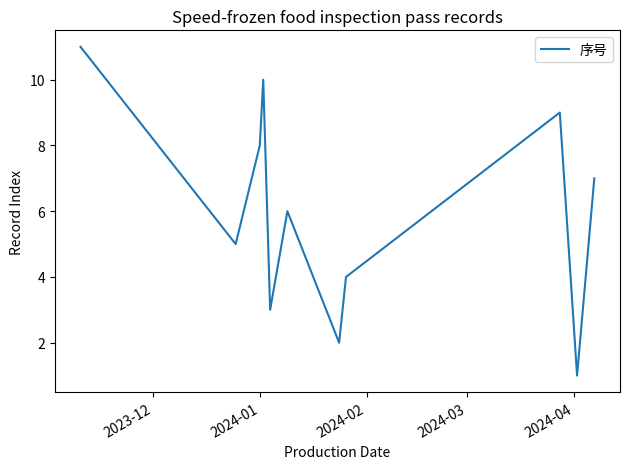

What is the maximum value shown in the chart?

11